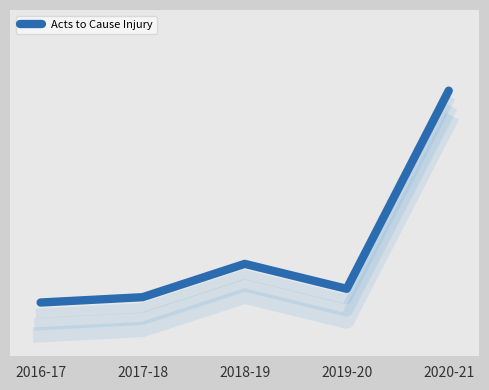

How many data points are less than 32402?

2